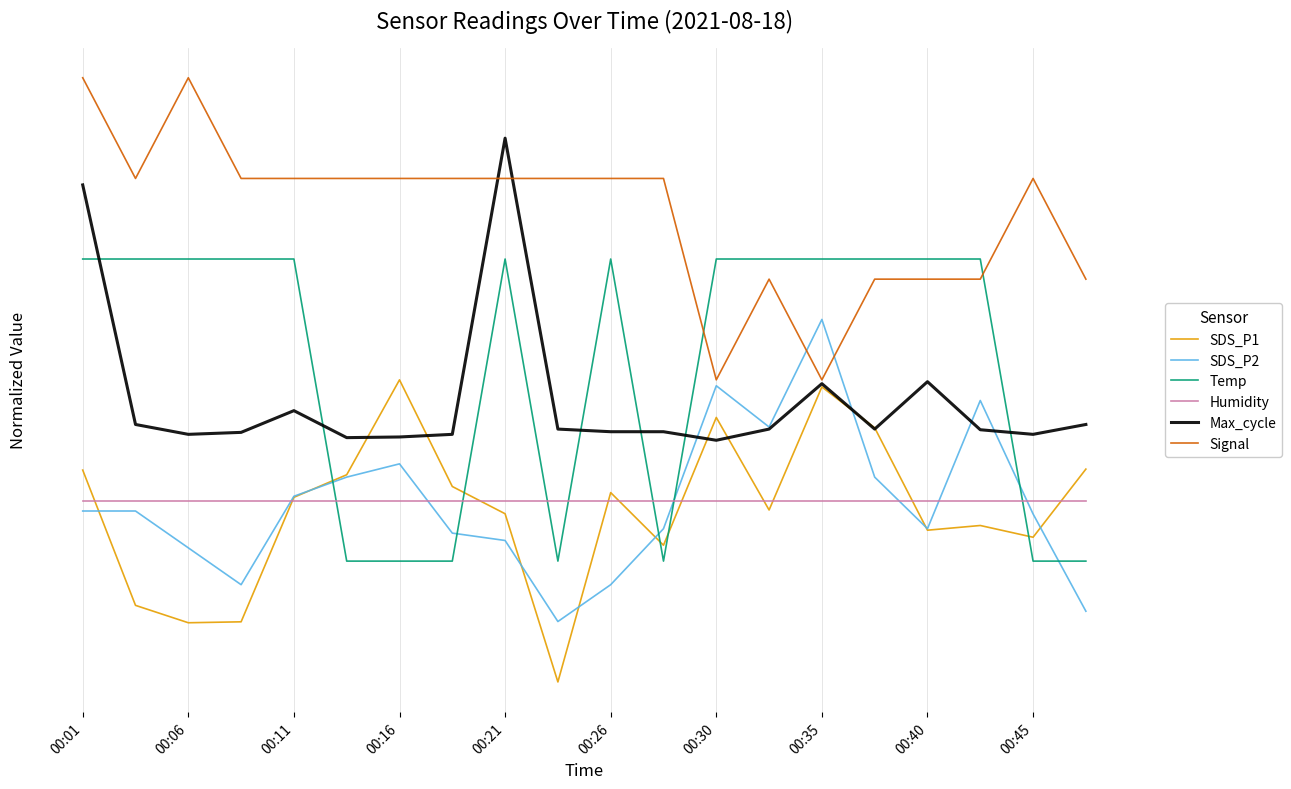

Does the chart have visible grid lines?

Yes